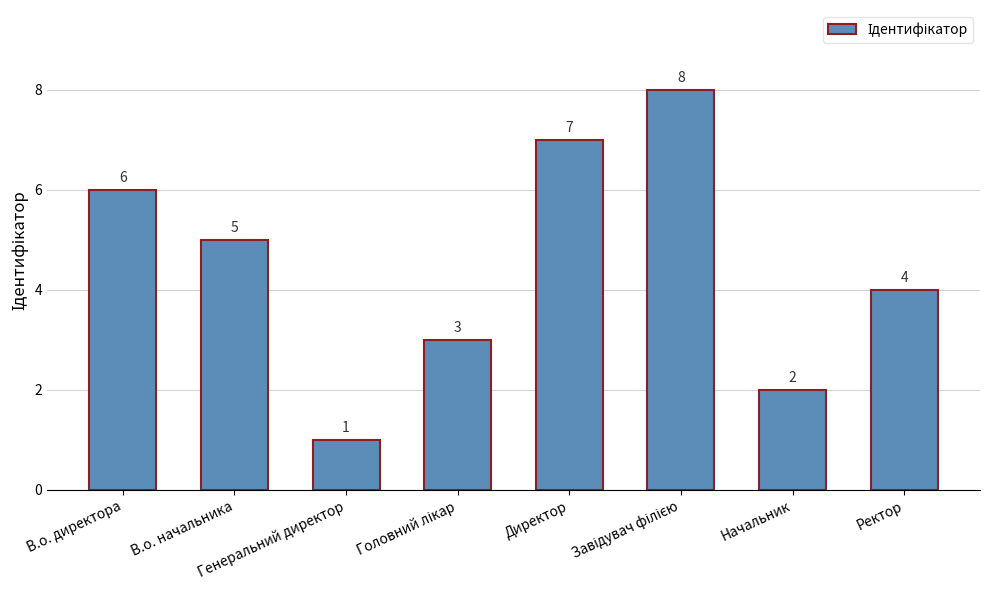

Is it true that the value at Директор is 11?

False